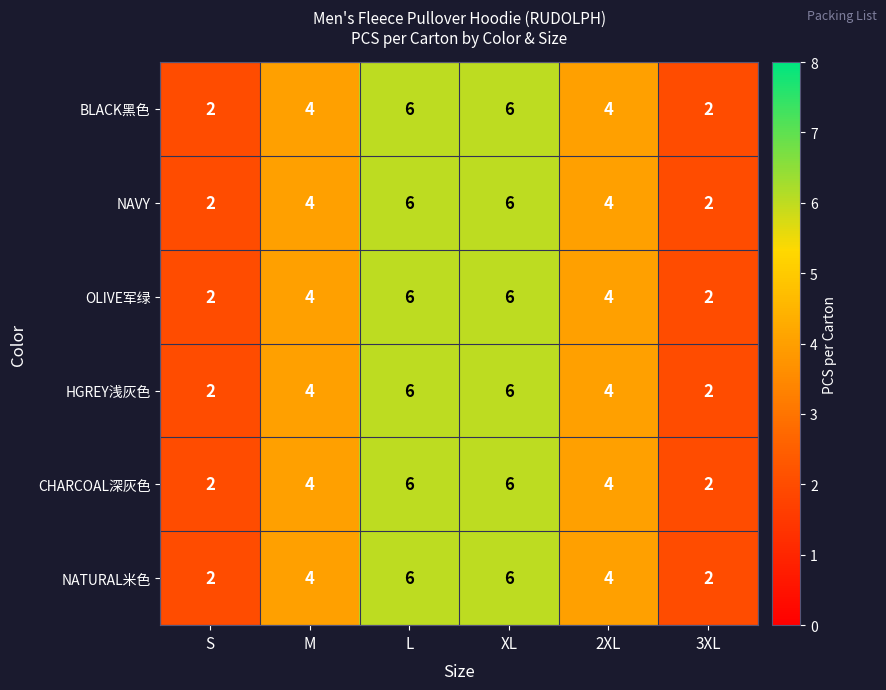

What is the total value across all series at XL?

36